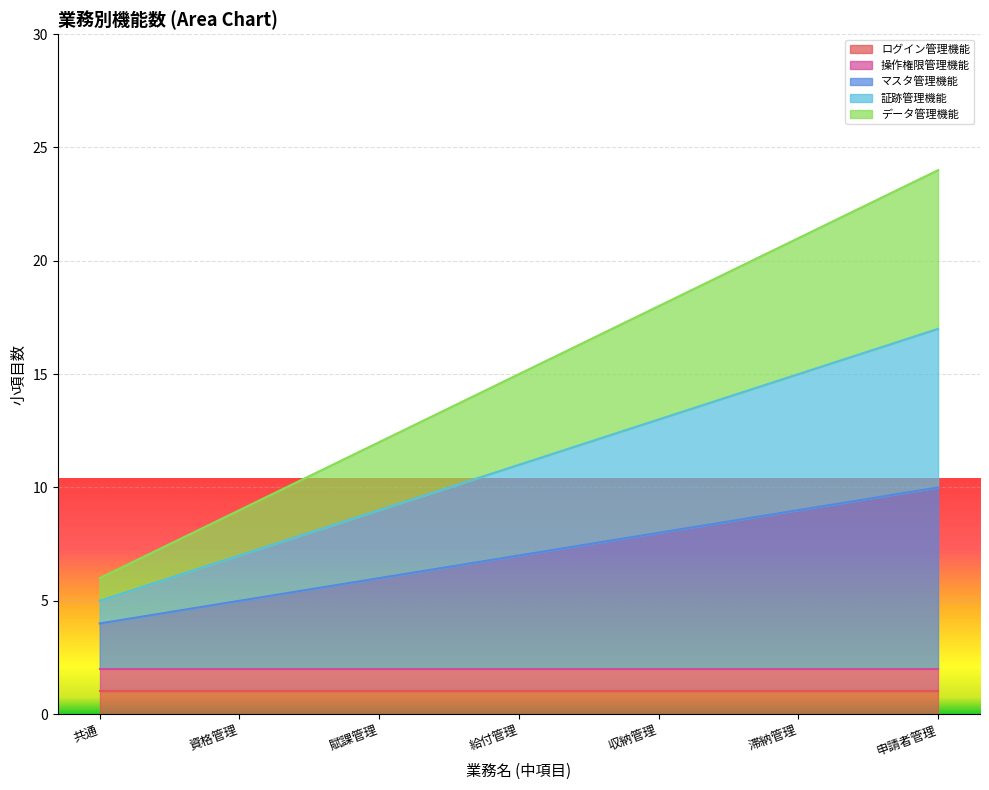

Between 給付管理 and 賦課管理, which is larger?

給付管理